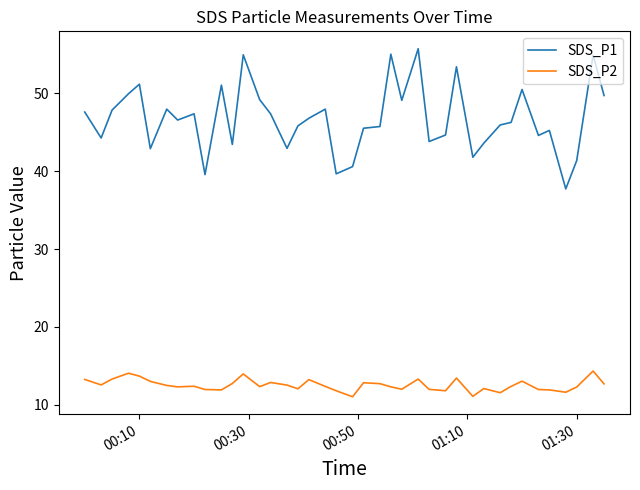

Which series has the largest total across all categories?

SDS_P1